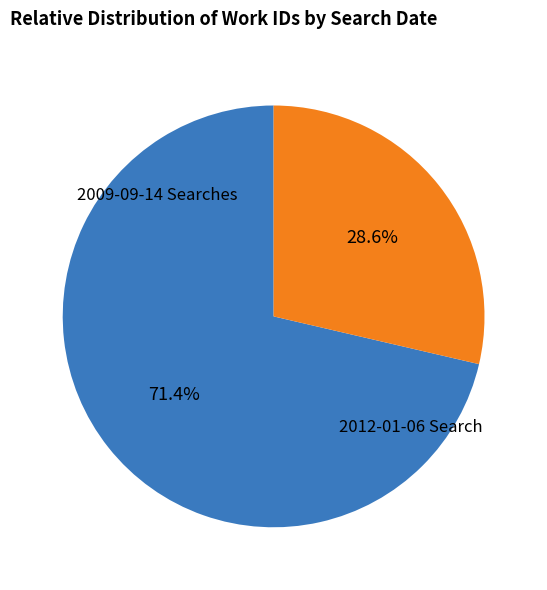

Does any single category account for the majority?

Yes